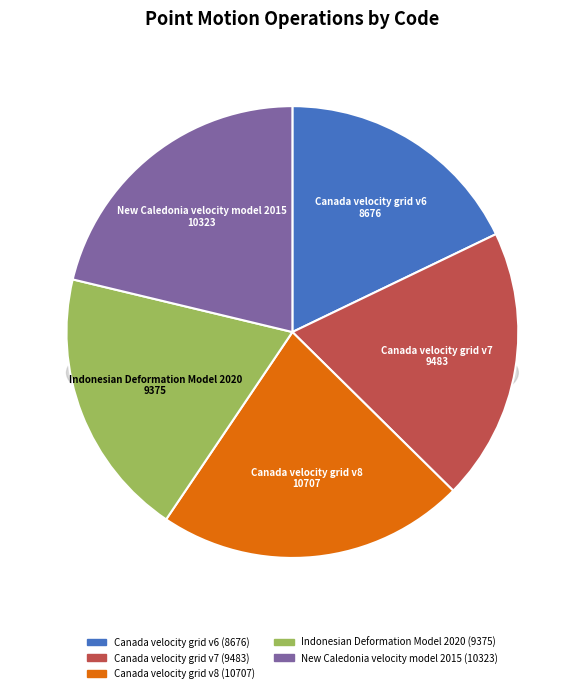

Approximately how many times larger is the value at Indonesian Deformation Model 2020 compared to Canada velocity grid v7?

1.0